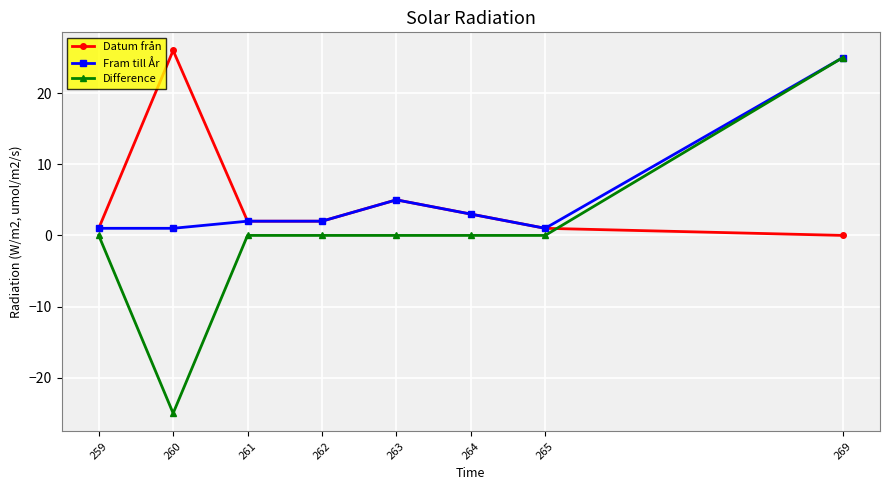

The value of Difference at 261 is 0. True or false?

True